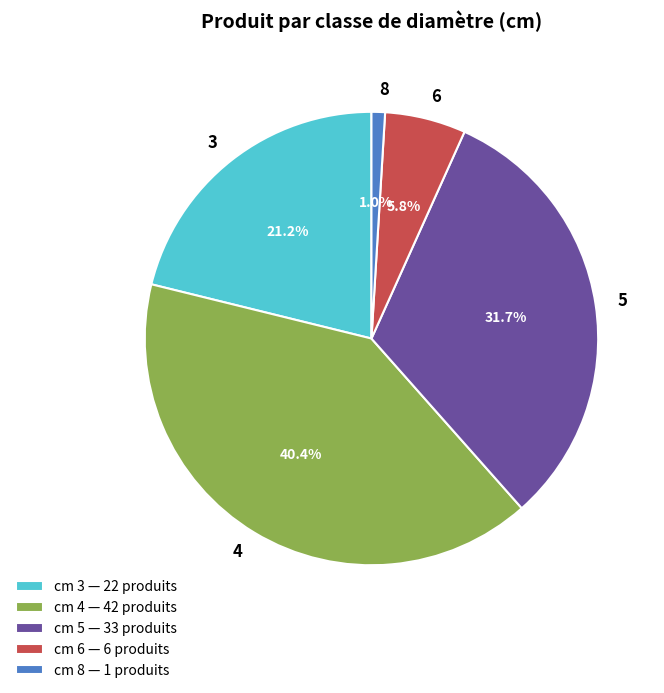

To the nearest percent, what is the average slice percentage?

20%